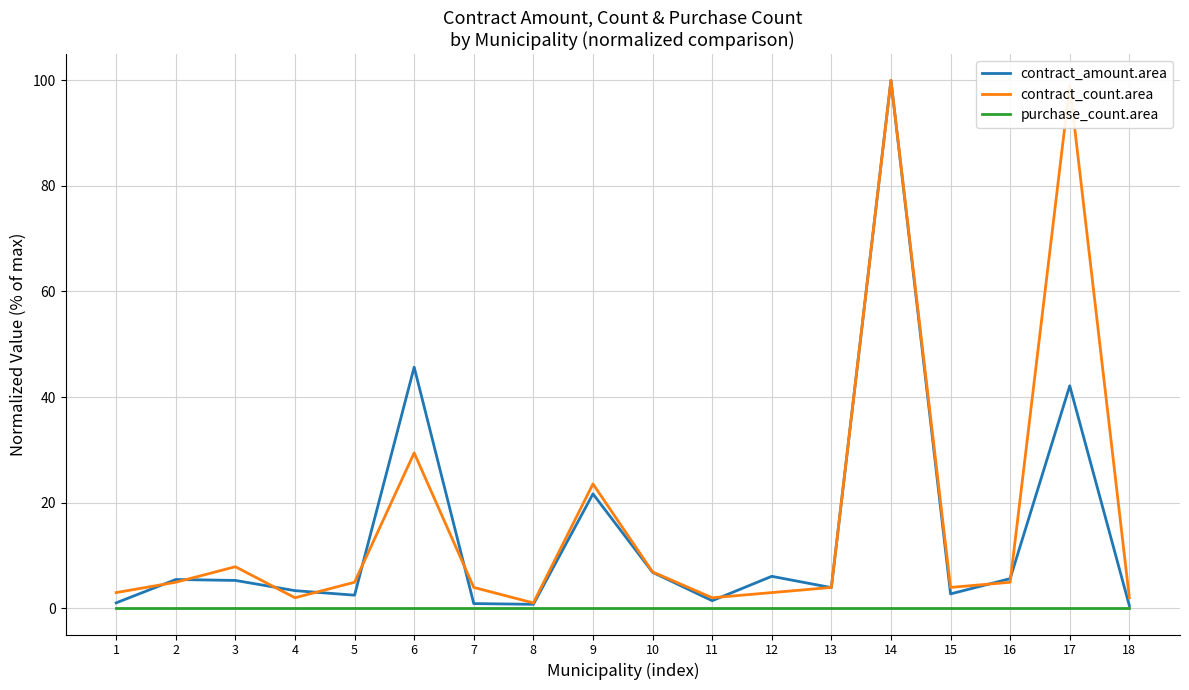

What is the difference between the maximum and second lowest values in the contract_count.area series?

98.0